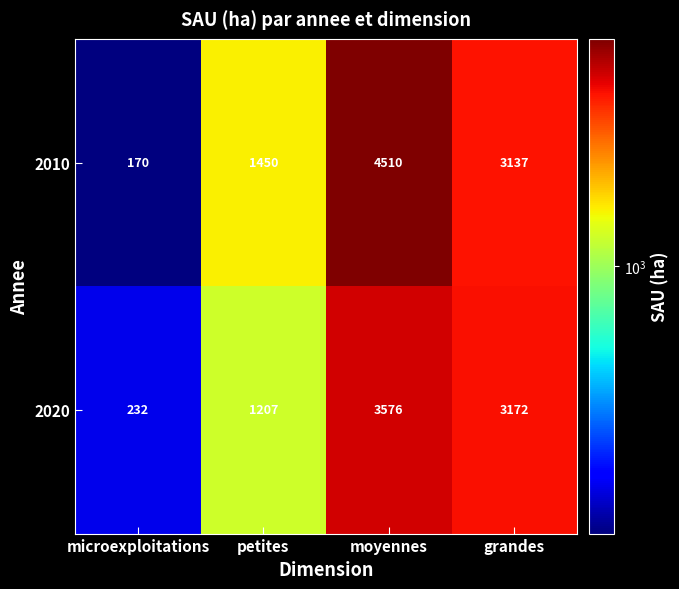

What is the total value across all series at microexploitations?

402